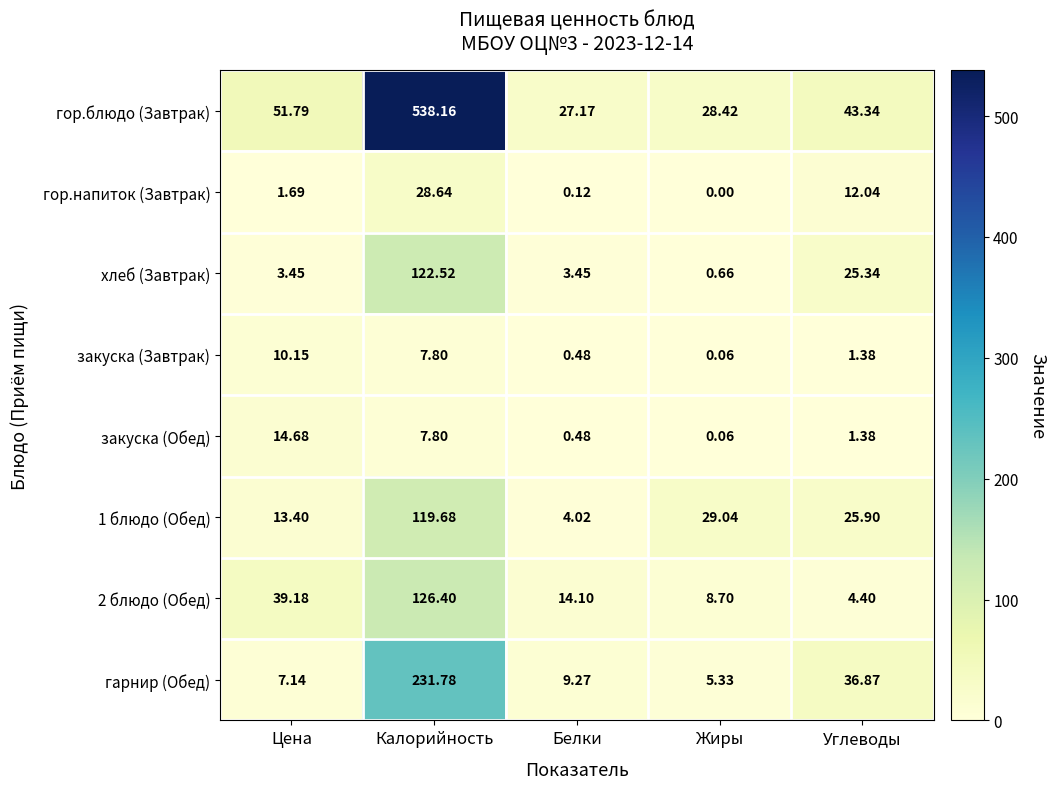

Which category has the lowest value in the гор.блюдо (Завтрак) series?

Белки